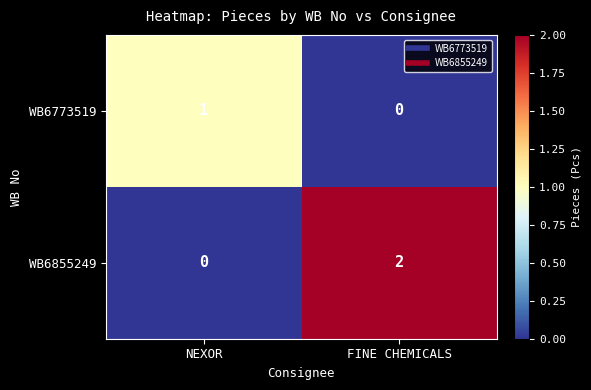

List the labels in order of WB6855249 value, largest first.

FINE CHEMICALS, NEXOR